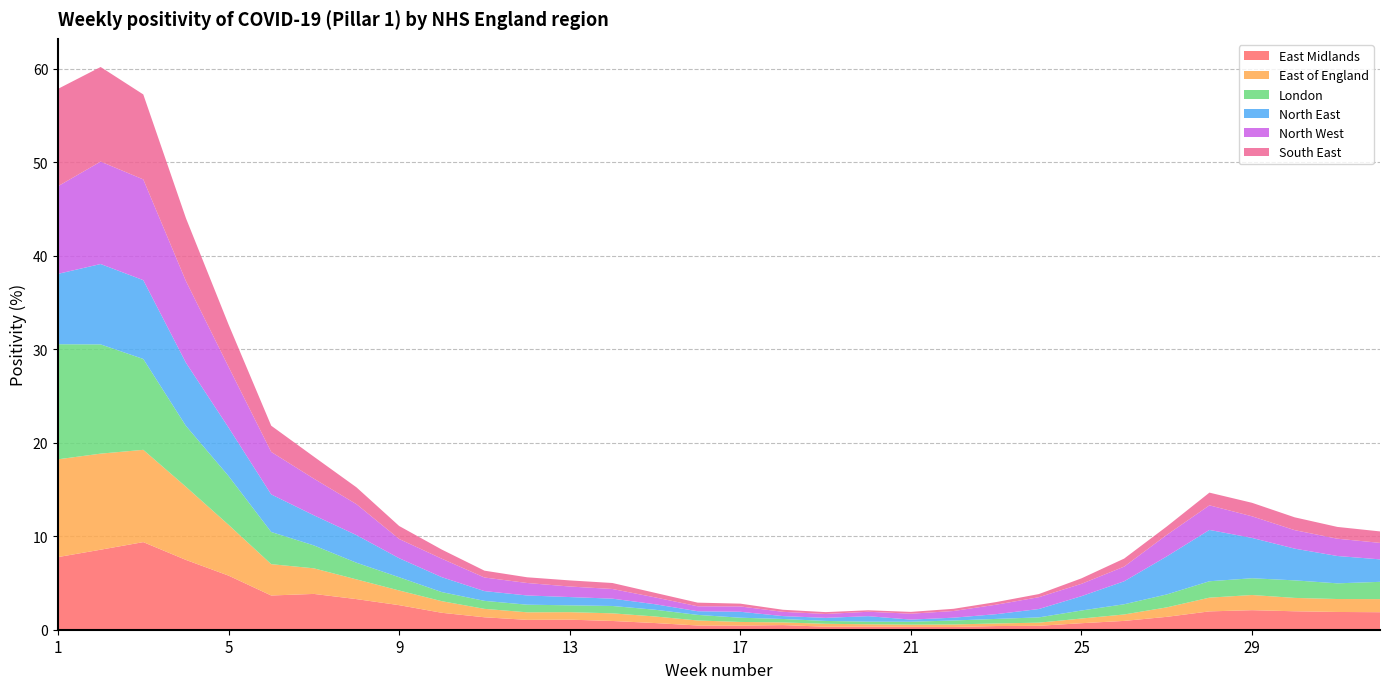

Reading left to right, transcribe all the data shown in this chart.

East Midlands: 7.8	8.6	9.4	7.5	5.8	3.7	3.8	3.3	2.6	1.8	1.3	1.1	1.1	0.9	0.7	0.5	0.4	0.5	0.3	0.3	0.3	0.3	0.4	0.4	0.7	0.9	1.4	2.0	2.1	2.0	1.9	1.9
East of England: 10.5	10.3	9.9	7.8	5.4	3.4	2.7	2.1	1.6	1.2	0.9	0.8	0.8	0.8	0.7	0.5	0.4	0.3	0.3	0.2	0.2	0.3	0.3	0.3	0.5	0.7	1.0	1.5	1.6	1.4	1.4	1.4
London: 12.3	11.7	9.7	6.5	5.2	3.4	2.5	1.8	1.4	1.0	0.9	0.8	0.7	0.8	0.7	0.6	0.5	0.4	0.3	0.3	0.3	0.4	0.5	0.6	0.9	1.1	1.4	1.8	1.8	1.9	1.7	1.8
North East: 7.5	8.6	8.4	6.7	5.2	4.0	3.2	3.0	2.0	1.6	1.0	1.0	0.9	0.8	0.6	0.4	0.6	0.3	0.3	0.6	0.2	0.3	0.5	0.9	1.5	2.5	4.1	5.5	4.3	3.4	2.9	2.4
North West: 9.4	11.0	10.8	8.7	6.5	4.5	3.9	3.3	2.1	2.0	1.5	1.3	1.1	1.0	0.7	0.5	0.6	0.5	0.4	0.5	0.6	0.7	1.0	1.3	1.3	1.6	2.3	2.6	2.3	2.0	1.8	1.8
South East: 10.4	10.1	9.1	6.7	4.5	2.8	2.3	1.8	1.4	1.0	0.7	0.6	0.7	0.6	0.5	0.4	0.3	0.2	0.2	0.2	0.2	0.2	0.3	0.3	0.6	0.9	0.9	1.4	1.4	1.4	1.3	1.2